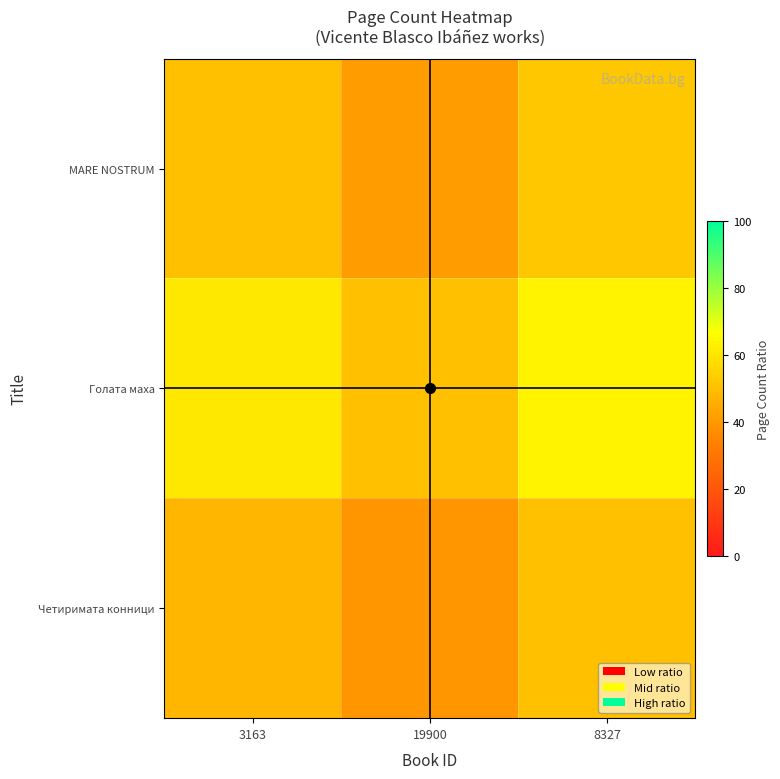

Reading right to left, what are all the values shown in this chart?

MARE NOSTRUM: 8327=52.3	19900=41.1	3163=50.0
Голата маха: 8327=63.6	19900=50.0	3163=60.8
Четиримата конници: 8327=50.0	19900=39.3	3163=47.8